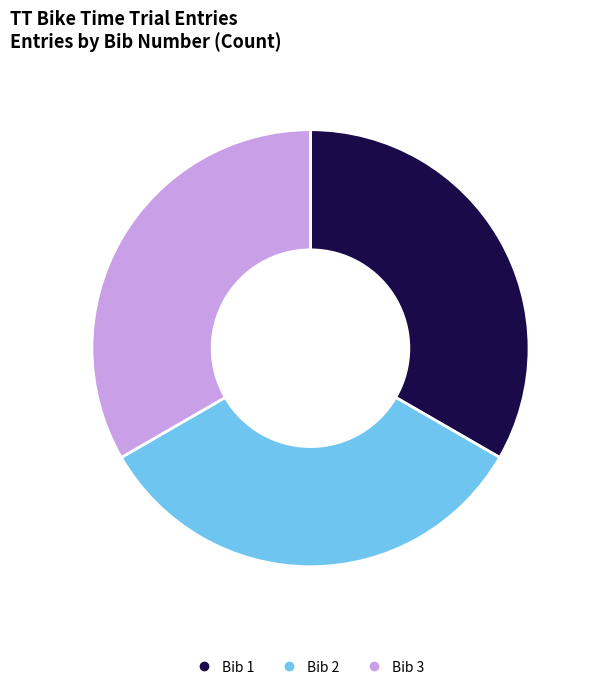

Does any single category account for the majority?

No